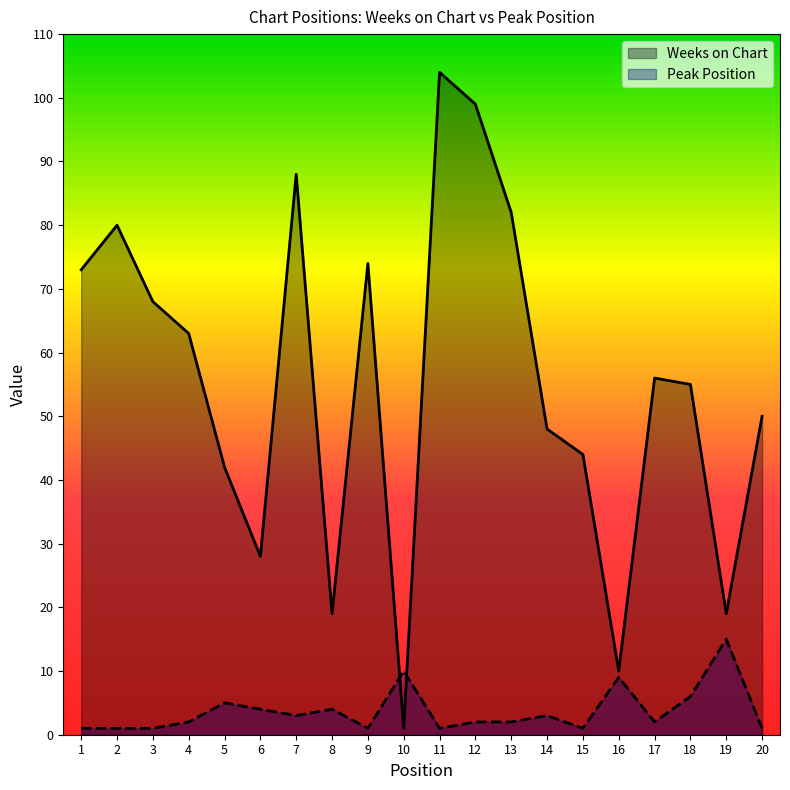

At which category is the sum across all series the highest?

11